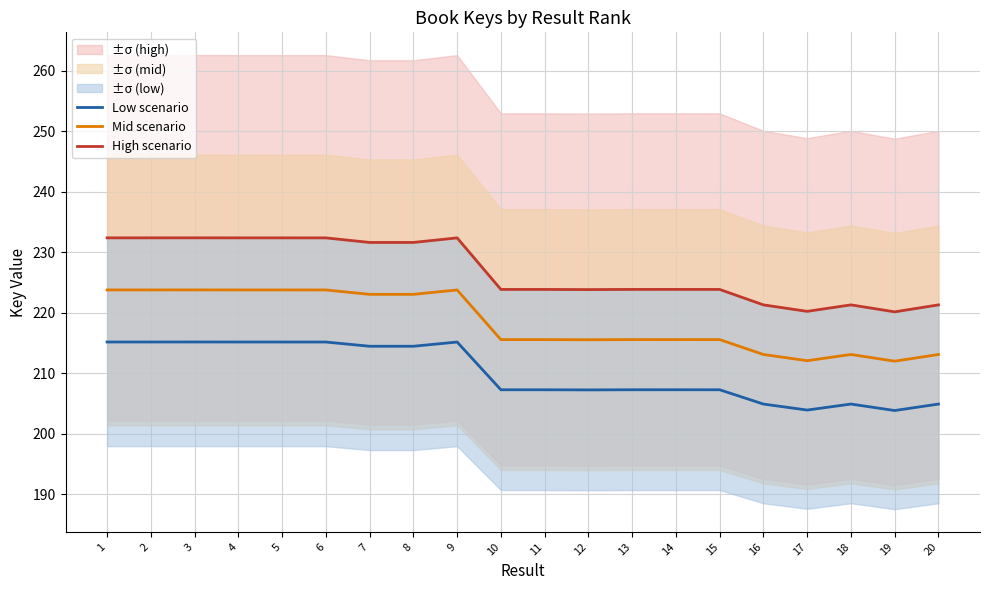

How many distinct data groups are displayed?

3